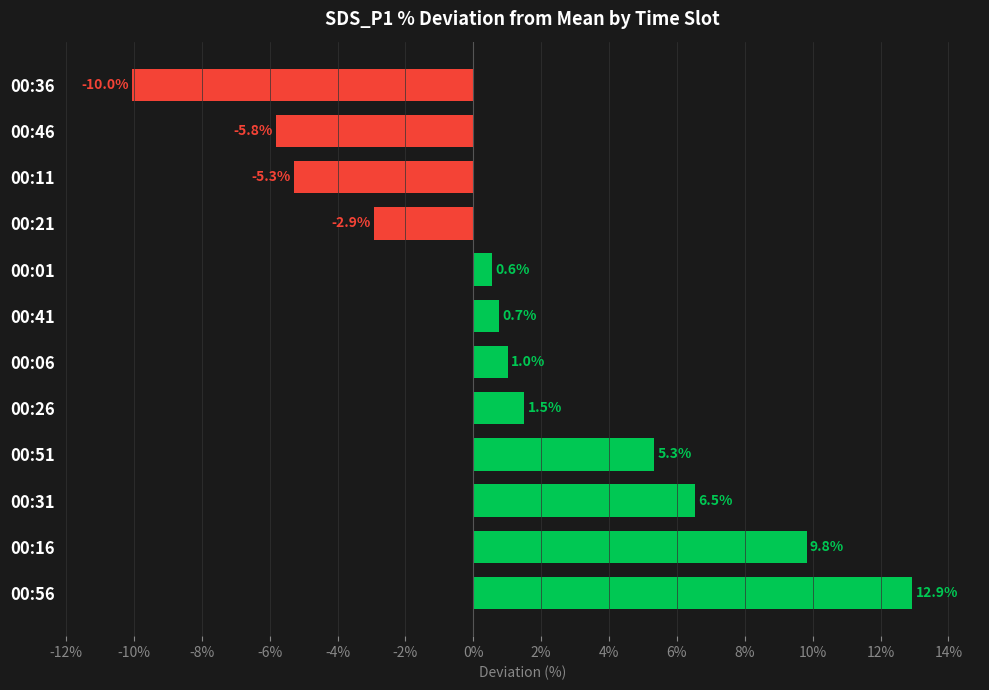

At which label is the value closest to 1?

00:06